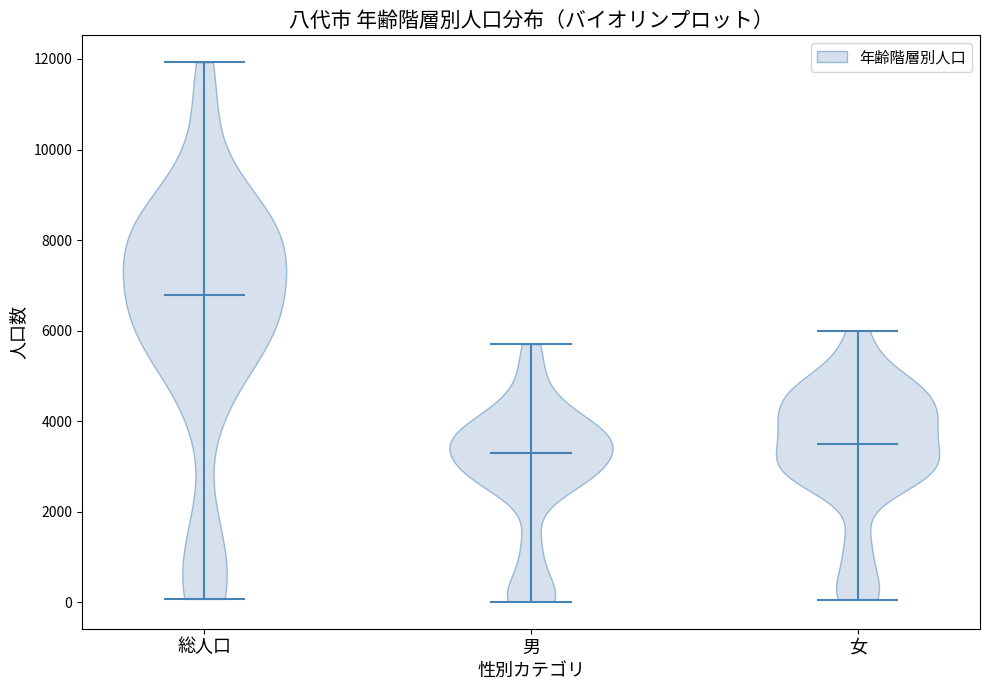

Reading left to right, read every violin against the y-axis: where its median line is, and the lowest and highest points it reaches. The values are not printed on the chart, so give them approximately, as read against the axis.

総人口: median line 6800, lowest point 0, highest point 12000
男: median line 3200, lowest point 0, highest point 5800
女: median line 3400, lowest point 0, highest point 6000